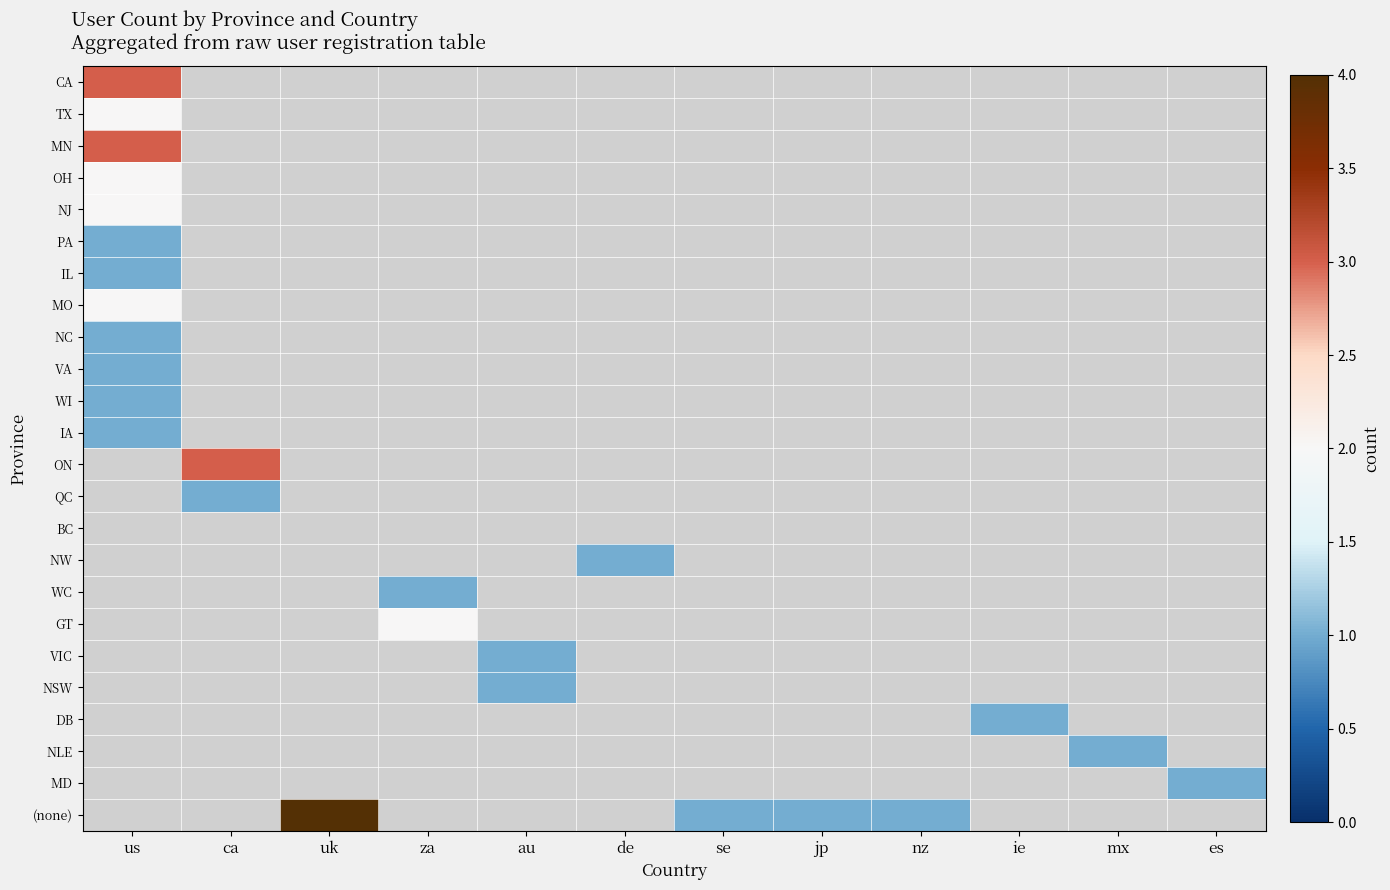

Between us and uk, which is larger?

uk